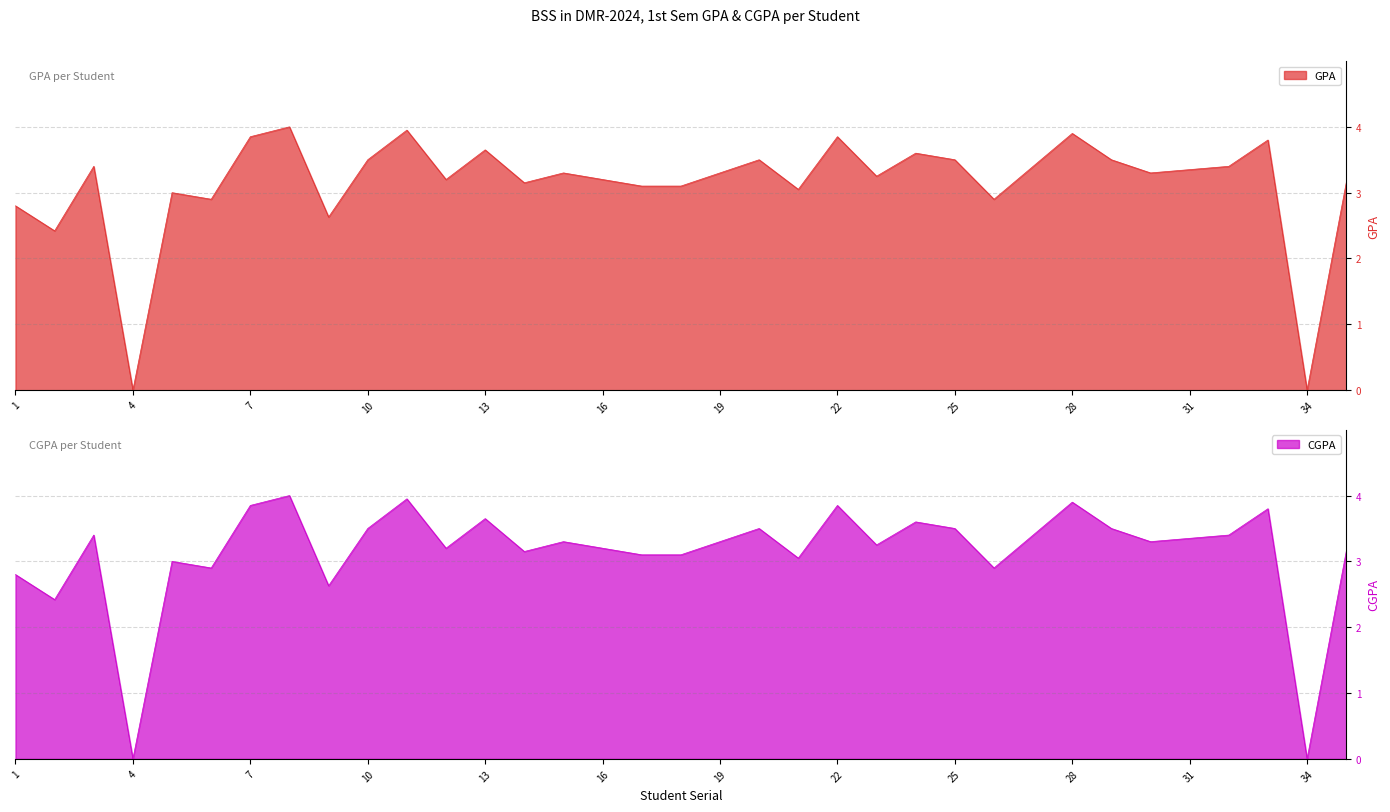

True or false: GPA and CGPA intersect in this chart.

False